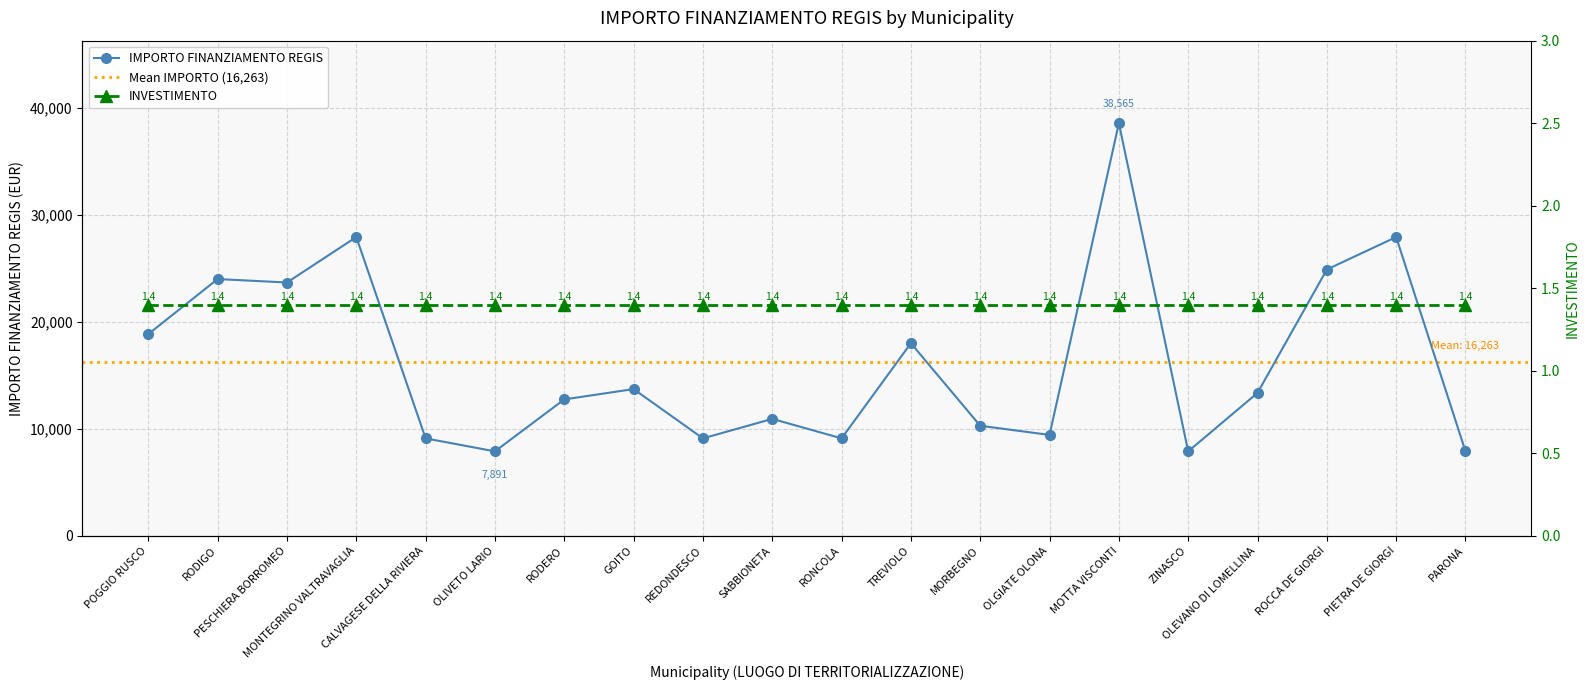

The chart shows a value of 53158 at MOTTA VISCONTI. True or false?

False